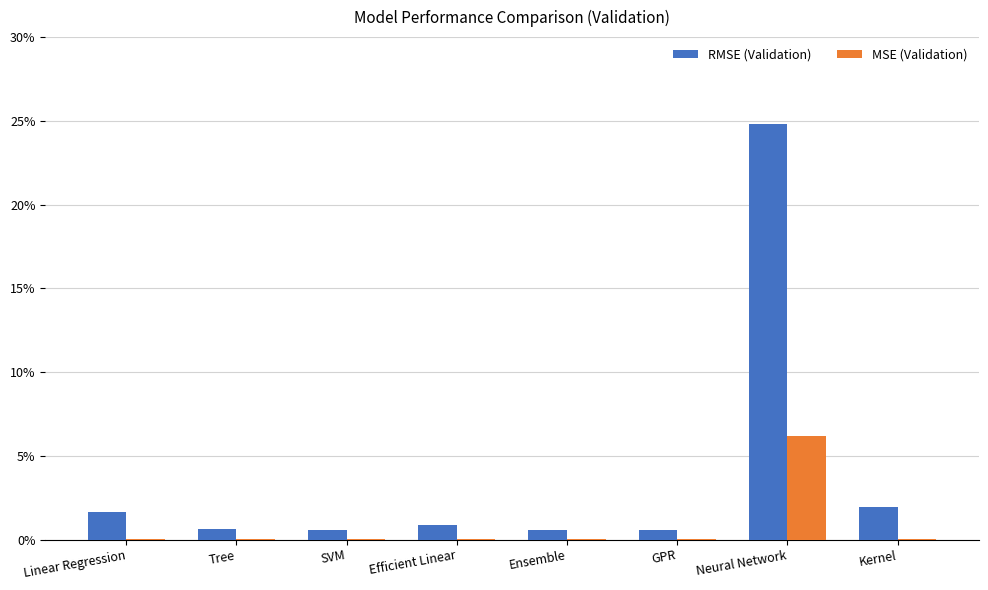

Is the value of RMSE (Validation) at Neural Network greater than the value of MSE (Validation) at SVM?

Yes